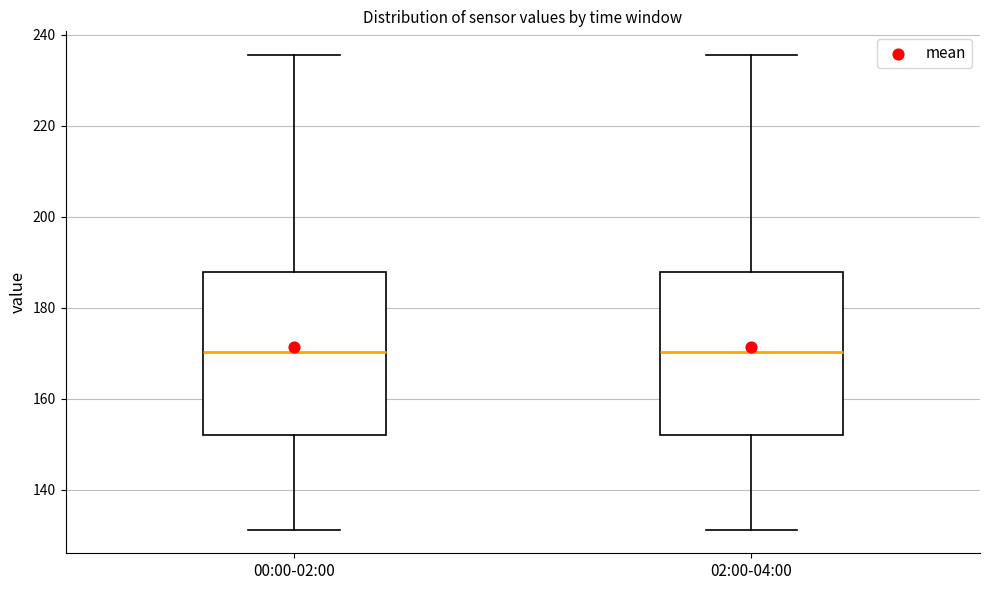

Reading left to right, transcribe this box plot: for each box, give where its median line is, the range the box spans, and where its two whiskers end, as read against the y-axis. The values are not printed on the chart, so give them approximately, as read against the axis.

00:00-02:00: median 170, box 152 to 188, whiskers 132 to 236
02:00-04:00: median 170, box 152 to 188, whiskers 132 to 236